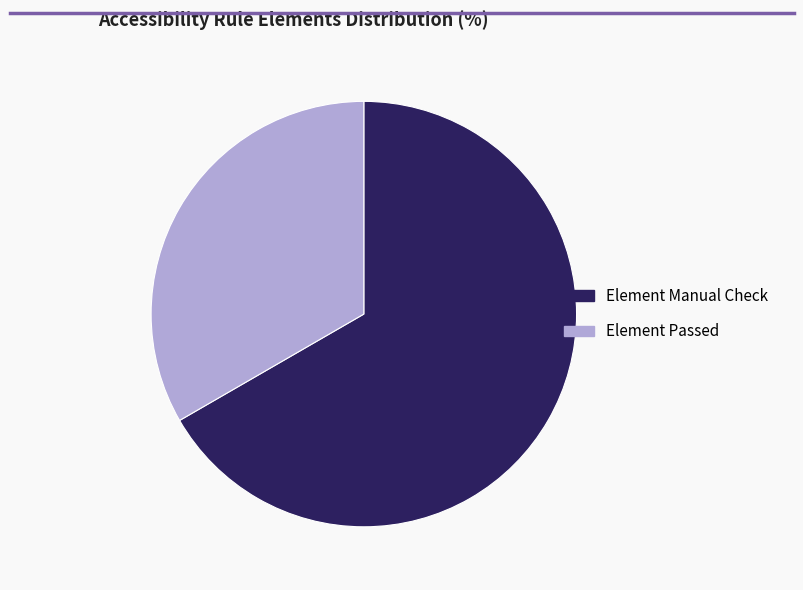

Is there any slice that represents more than half of the pie?

Yes